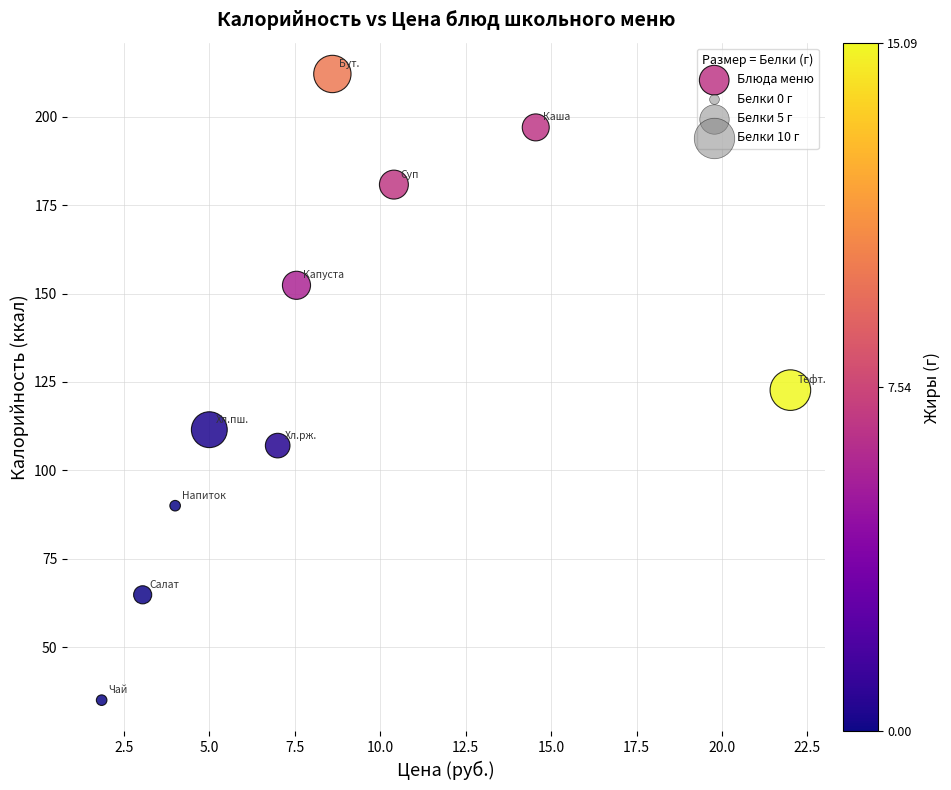

What is the range of Y values (max minus min)?

177.1